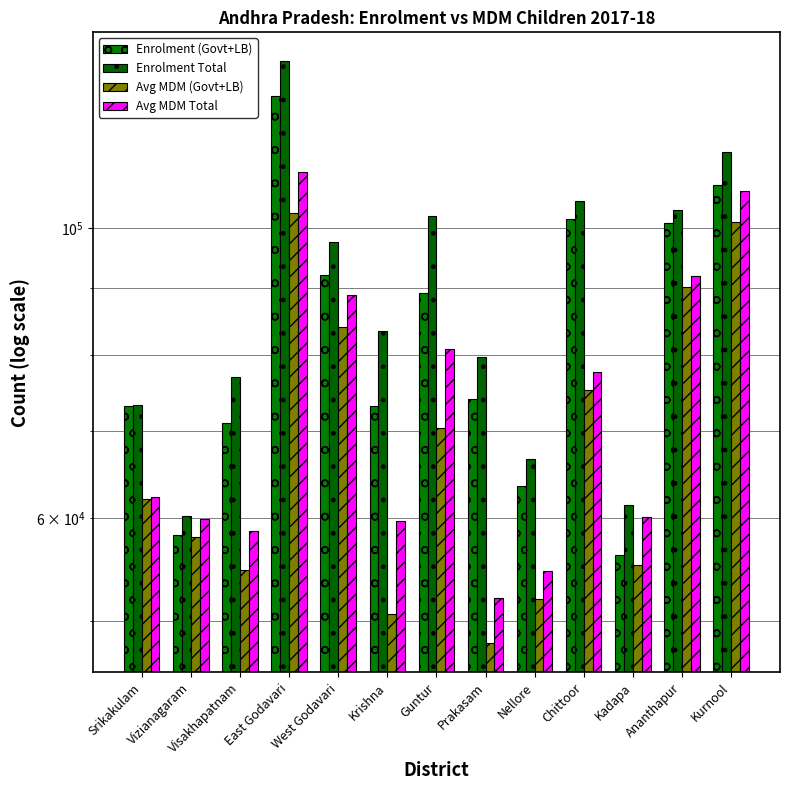

Reading left to right, transcribe all the data shown in this chart.

Enrolment (Govt+LB): 73083	58256	70994	126400	92179	73127	89192	74039	63533	101616	56202	100931	107864
Enrolment Total: 73279	60236	76971	134246	97670	83442	102241	79761	66586	104910	61360	103255	114483
Avg MDM (Govt+LB): 62022	58028	54710	102756	84050	50647	70317	48091	51996	75214	55253	90215	101148
Avg MDM Total: 62207	59900	58597	110363	88871	59725	80898	52131	54638	77632	60127	91912	106759